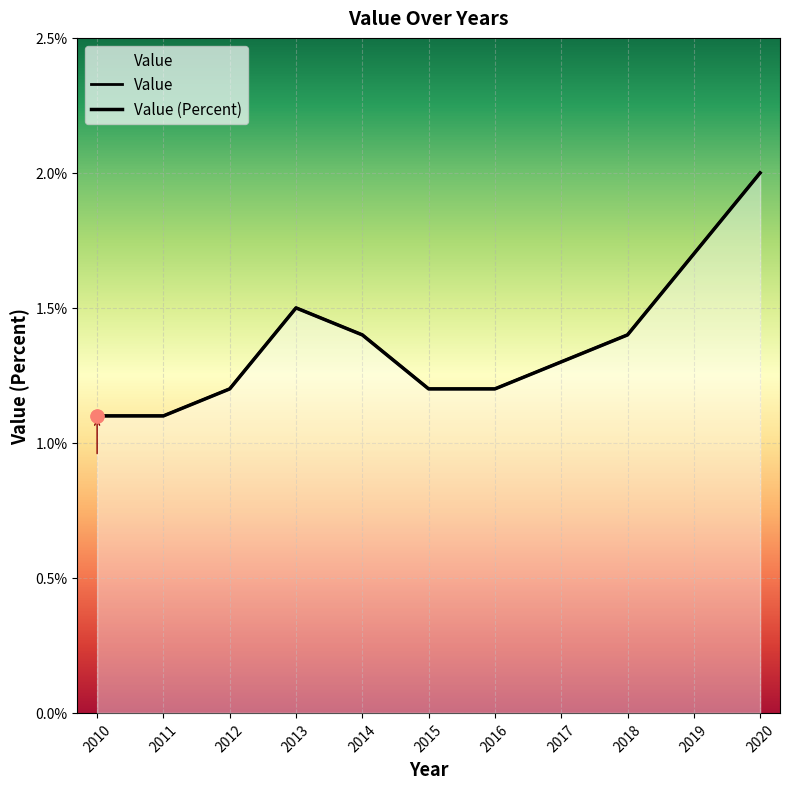

Between 2017 and 2012, which is larger?

2017